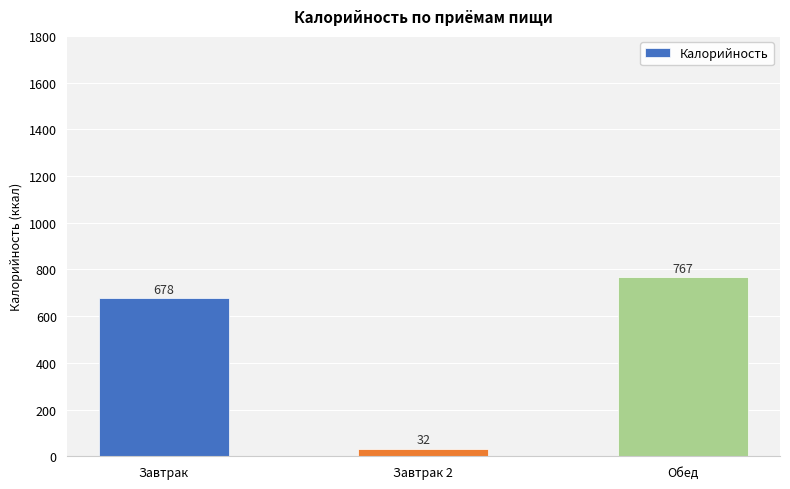

Which has a higher value, Завтрак or Обед?

Обед